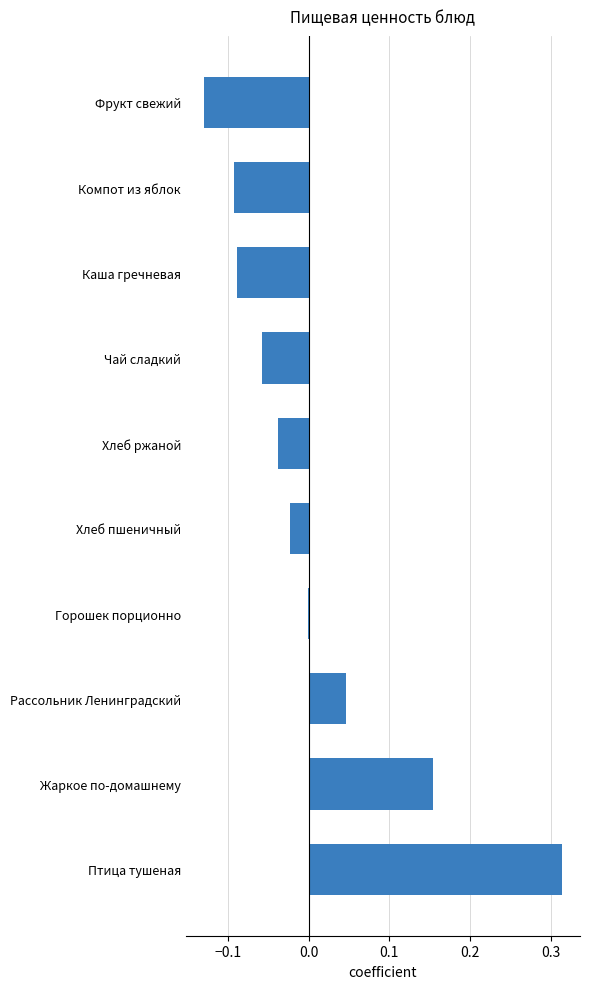

What is the change in value from Птица тушеная to Хлеб ржаной?

-0.4